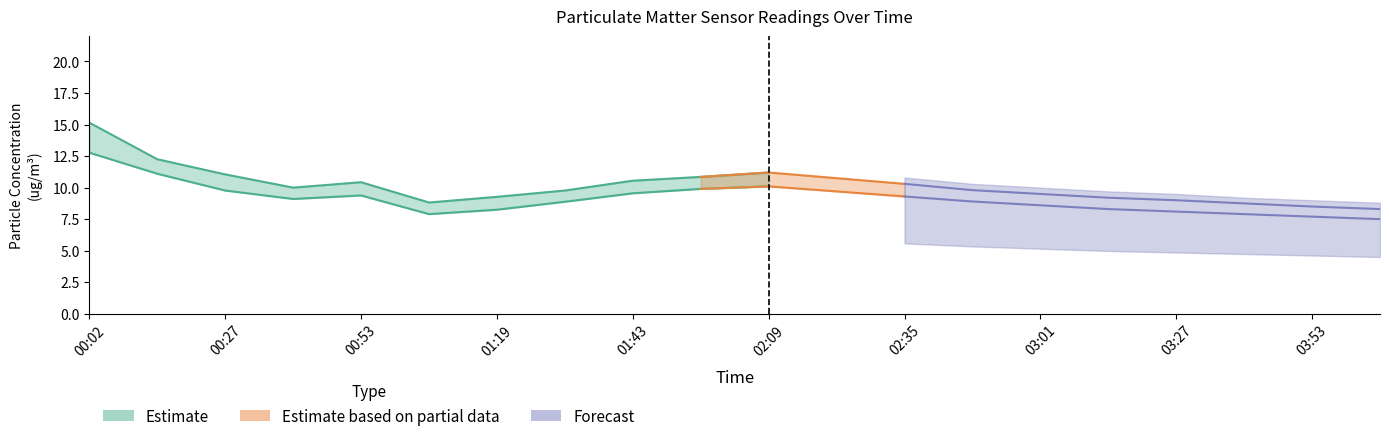

At how many categories does at least one series exceed 9?

18